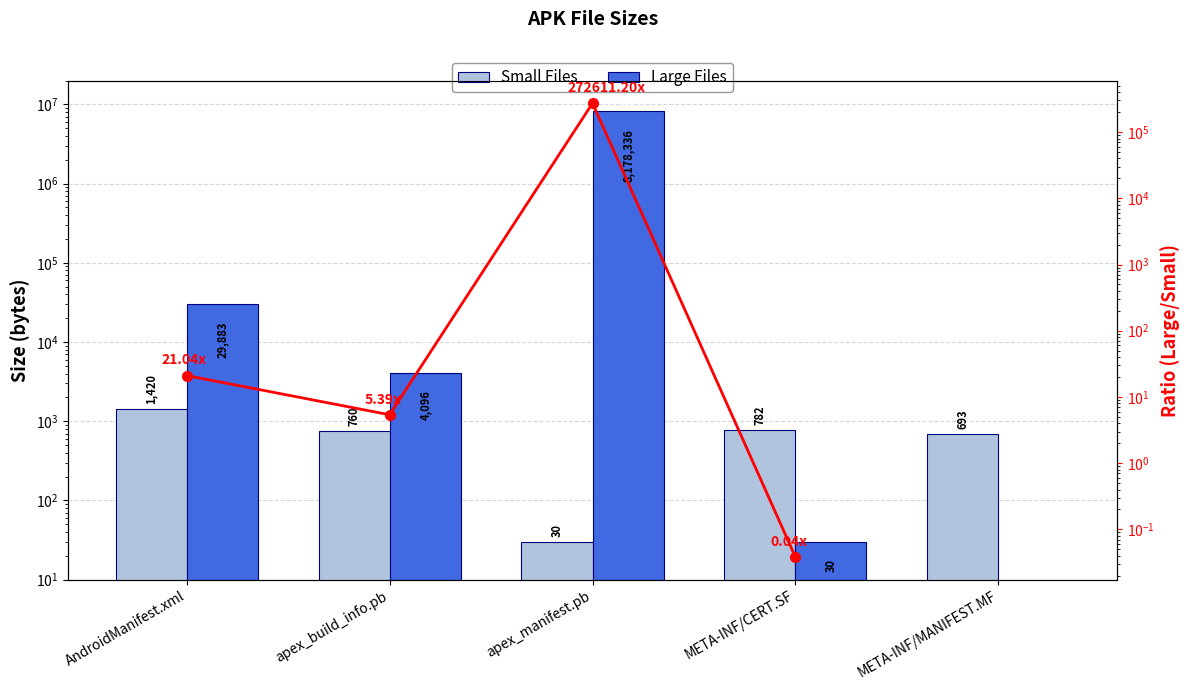

True or false: Small Files has a value of 338 at META-INF/CERT.SF.

False